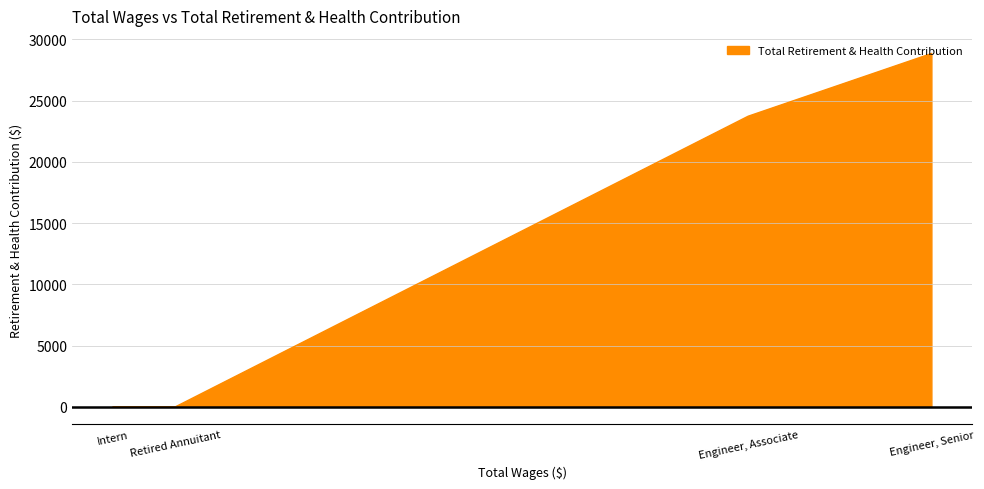

Does the chart have visible grid lines?

Yes